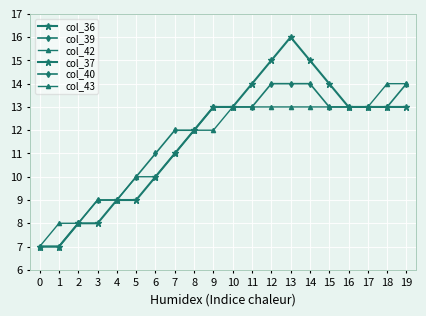

At which category is the sum across all series the highest?

13